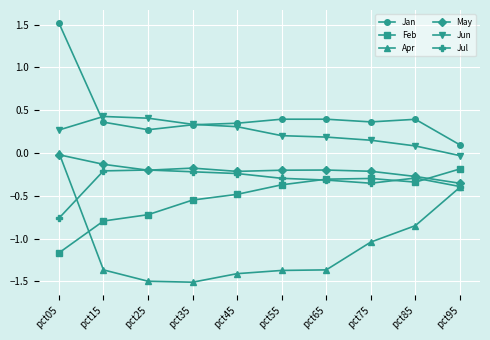

True or false: Apr has more than 1 interior local peaks.

False